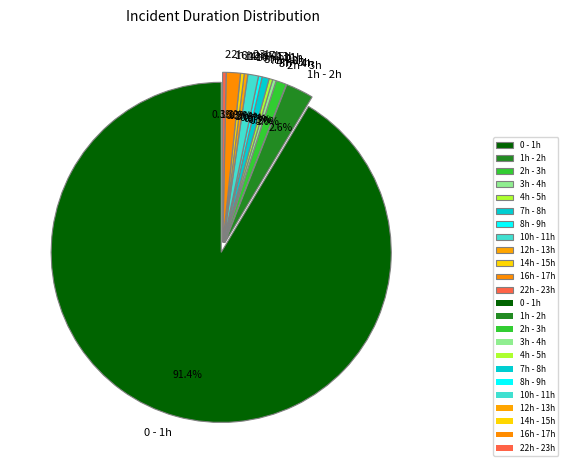

Count the number of slices in the pie.

12